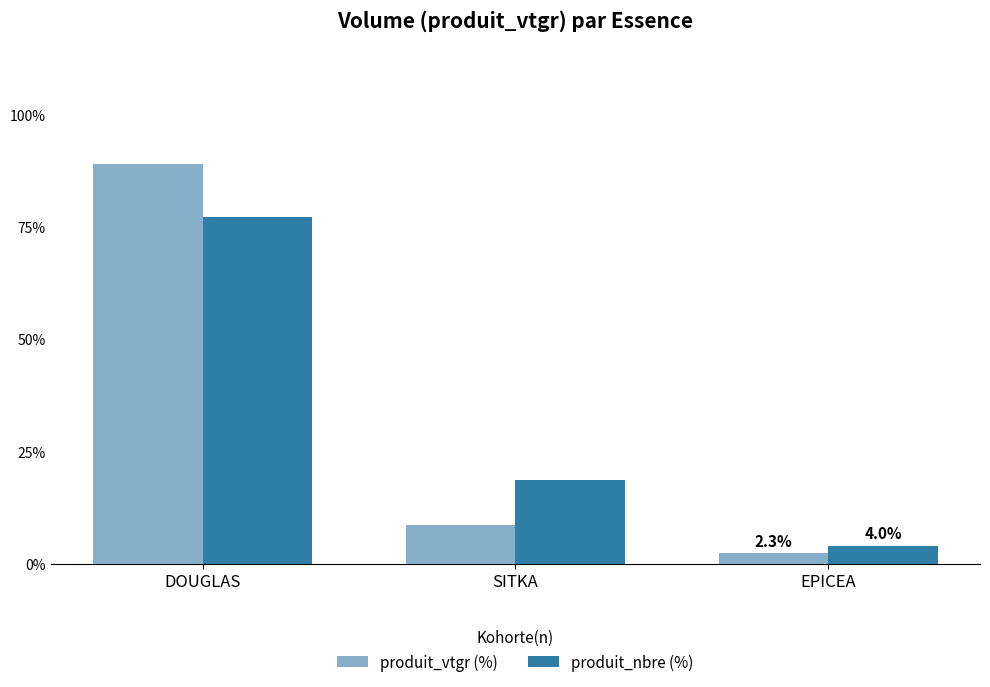

How many series are shown in this chart?

2